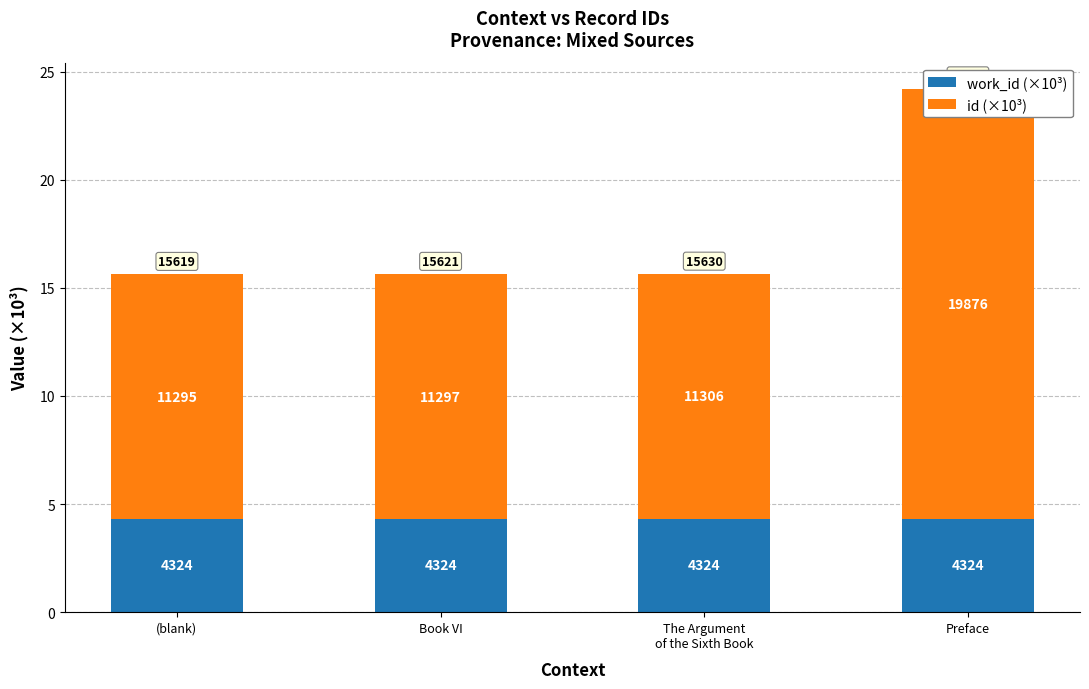

What is the total value across all series at Book VI?

15.6